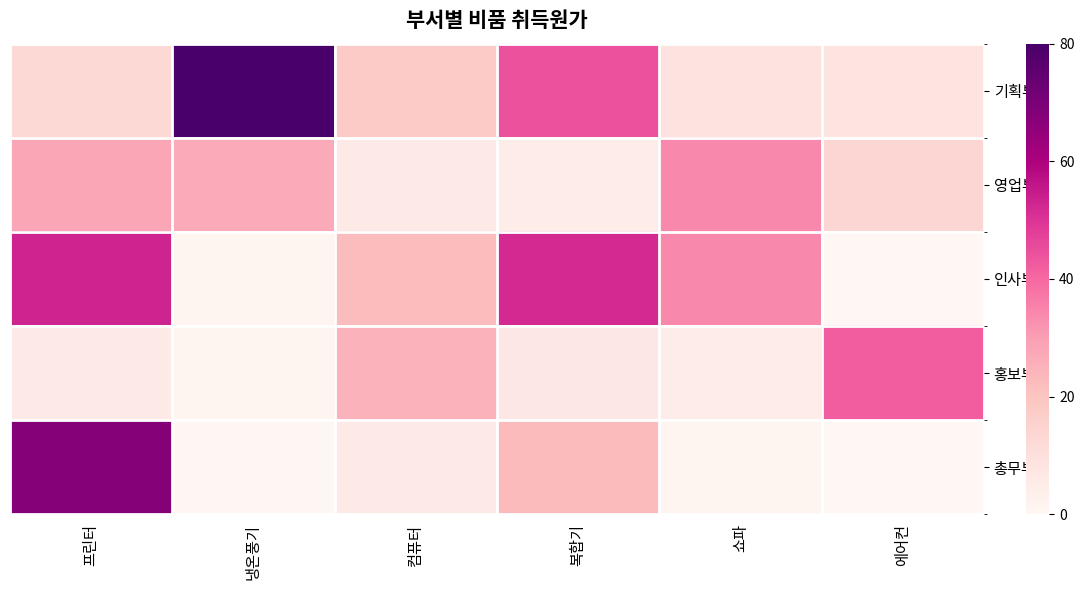

Count the number of data series in this chart.

5